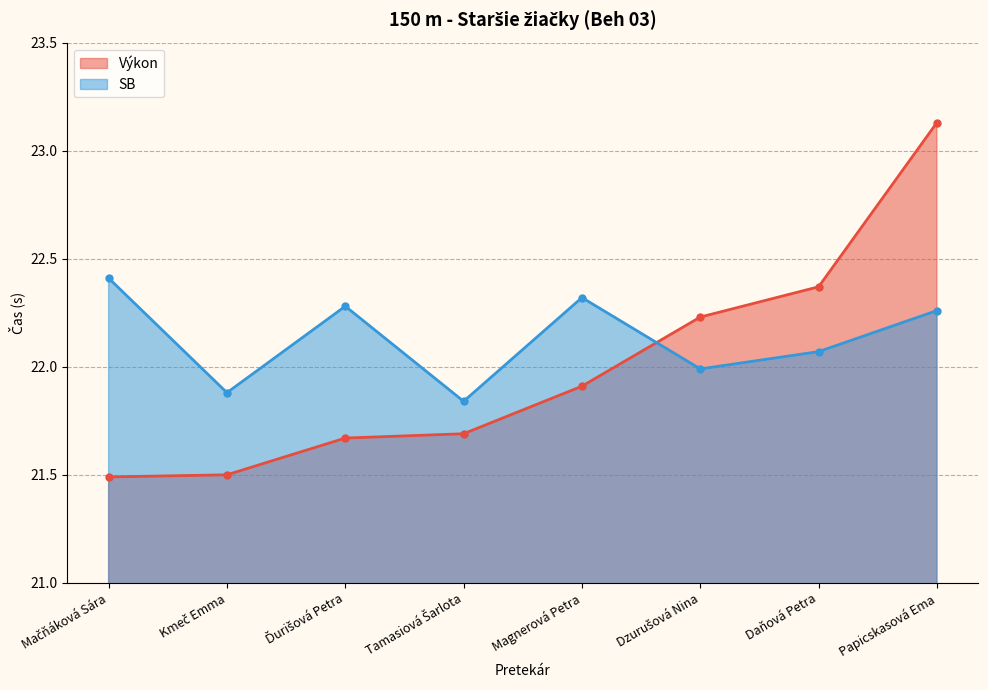

Reading left to right, what are all the values shown in this chart?

Výkon: 21.5	21.5	21.7	21.7	21.9	22.2	22.4	23.1
SB: 22.4	21.9	22.3	21.8	22.3	22.0	22.1	22.3